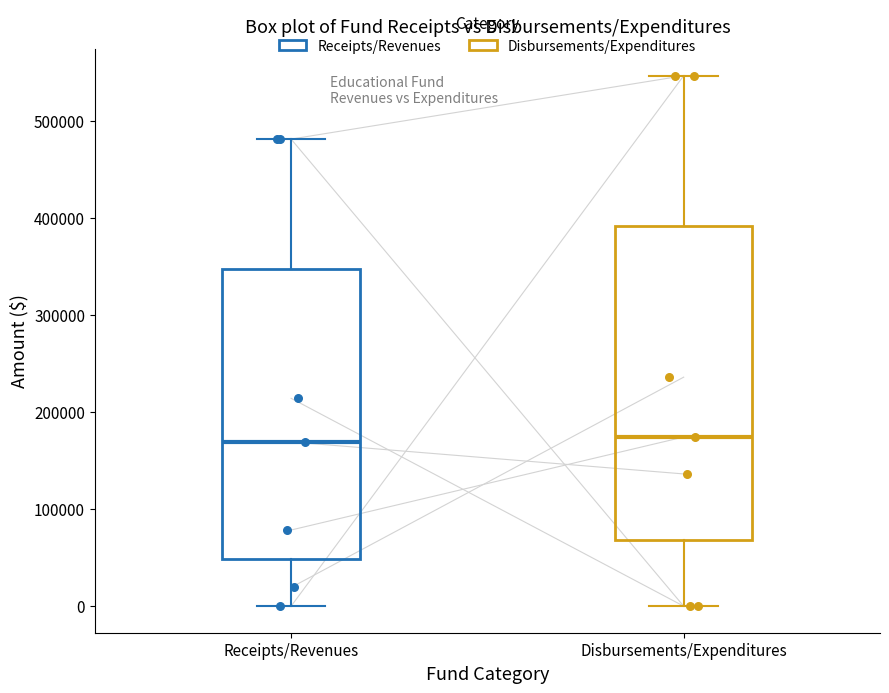

Where does the median line of the box for Disbursements/Expenditures sit on the y-axis? The values are not printed on the chart, so give them approximately, as read against the axis.

170000